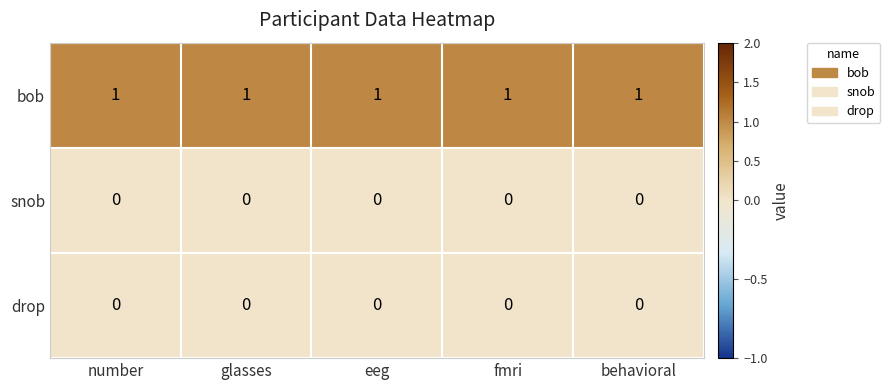

What is the sum of all bob values?

5